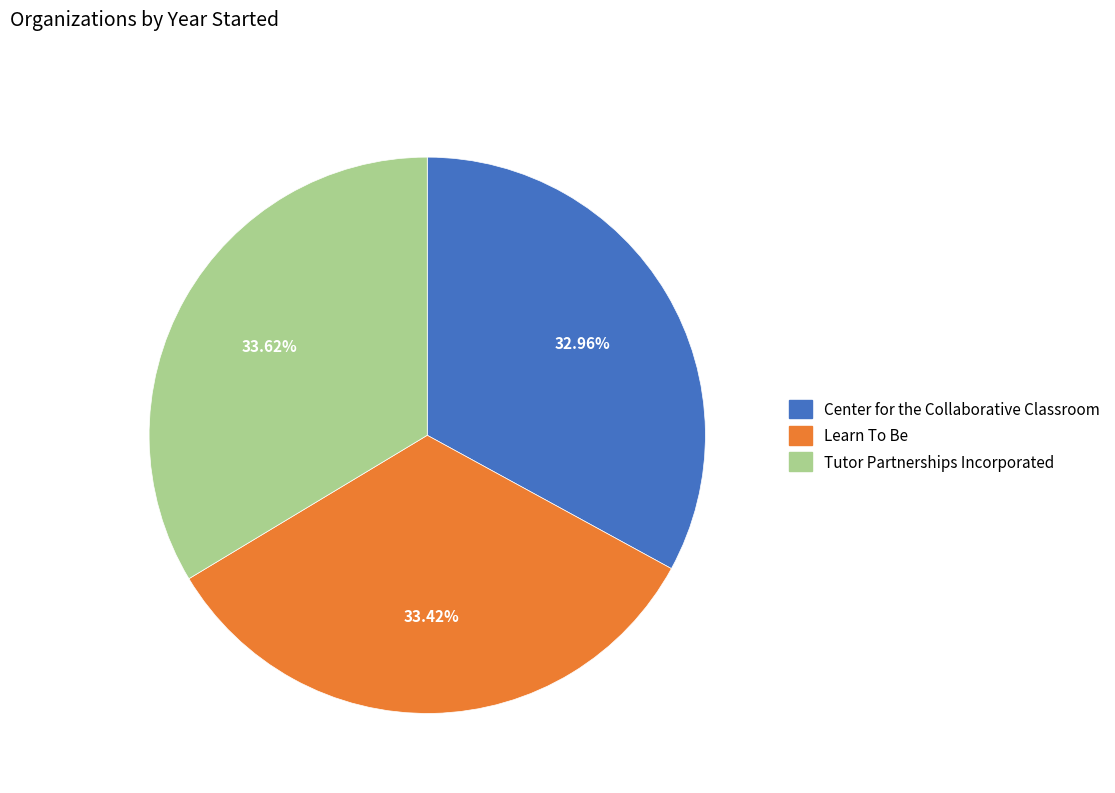

What percentage is NOT represented by Center for the Collaborative Classroom?

67.0%